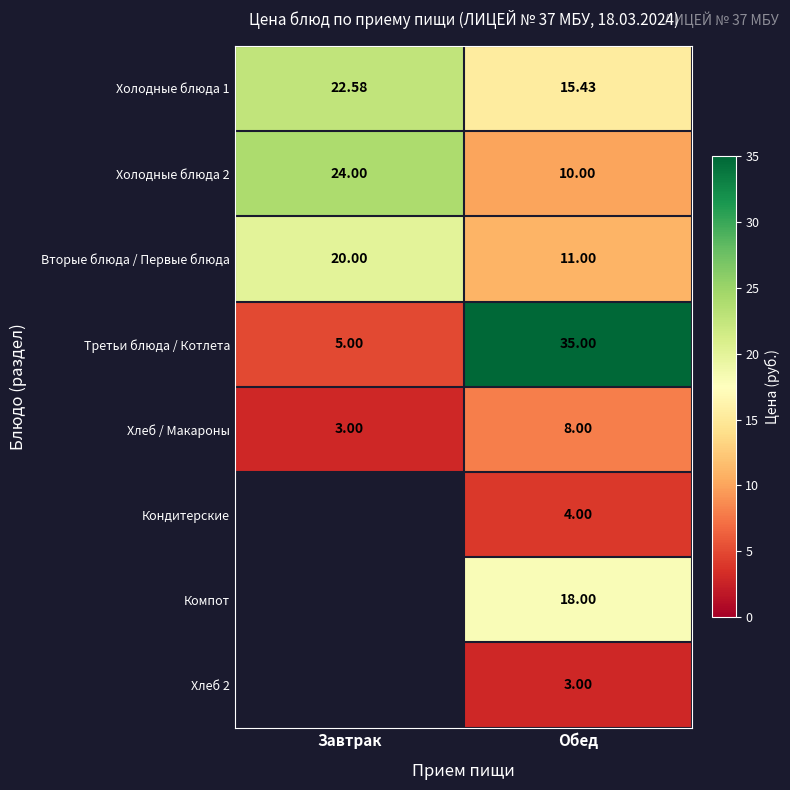

Count the number of data series in this chart.

8